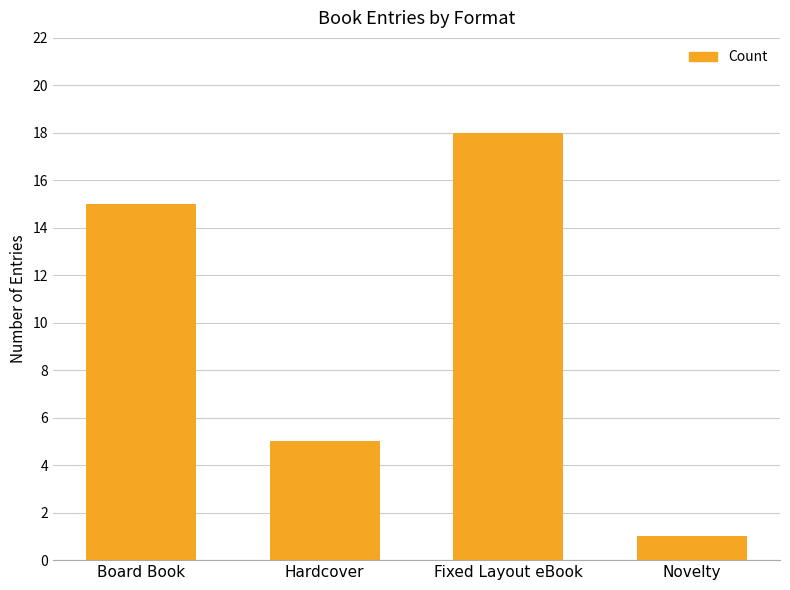

How many values are between 5 and 18?

3